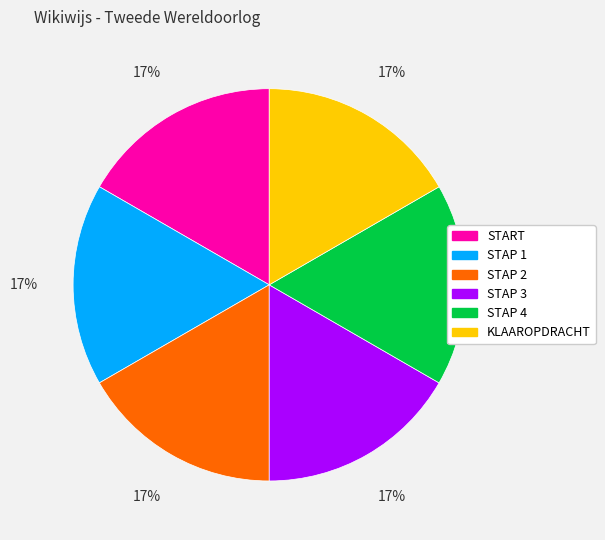

To the nearest percent, what portion does KLAAROPDRACHT represent?

17%